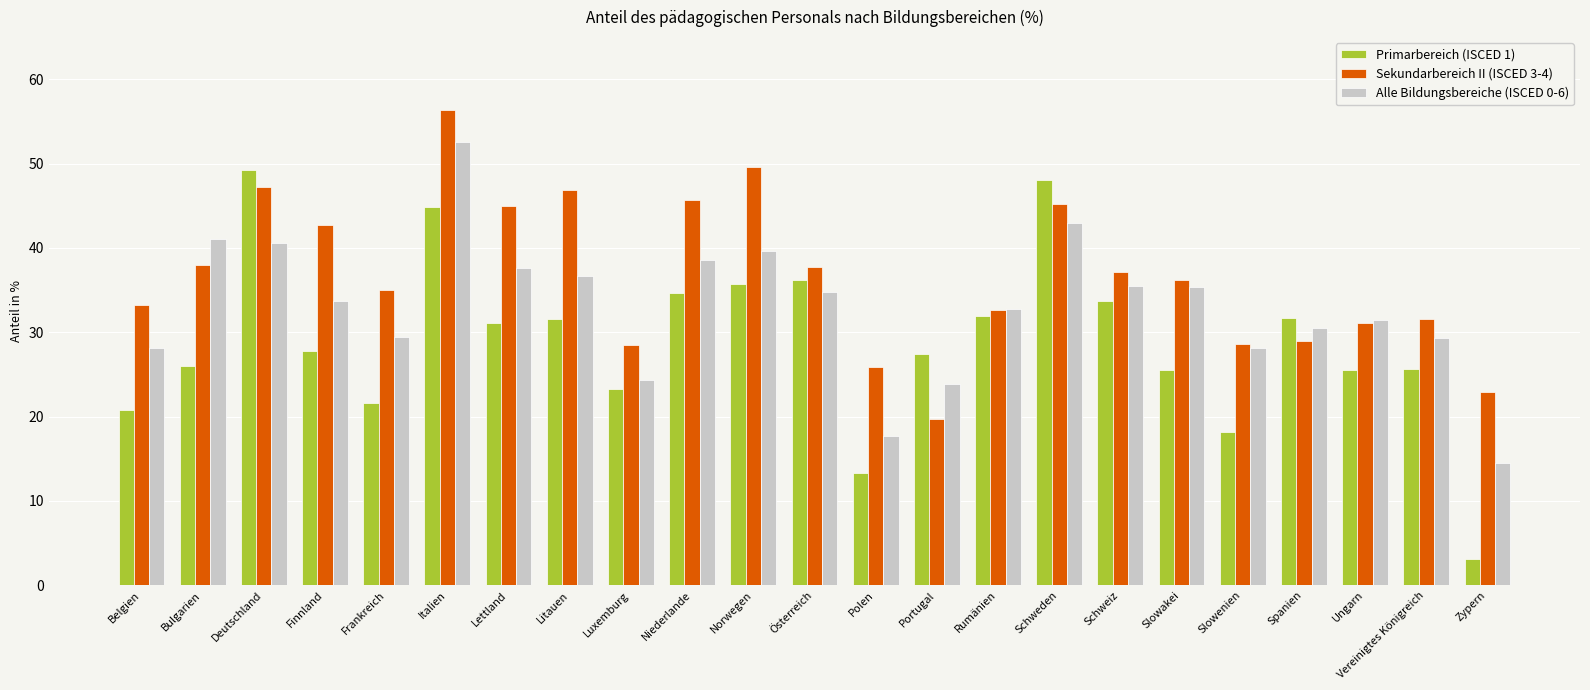

At Litauen, list the series in order from largest to smallest.

Sekundarbereich II (ISCED 3-4), Alle Bildungsbereiche (ISCED 0-6), Primarbereich (ISCED 1)